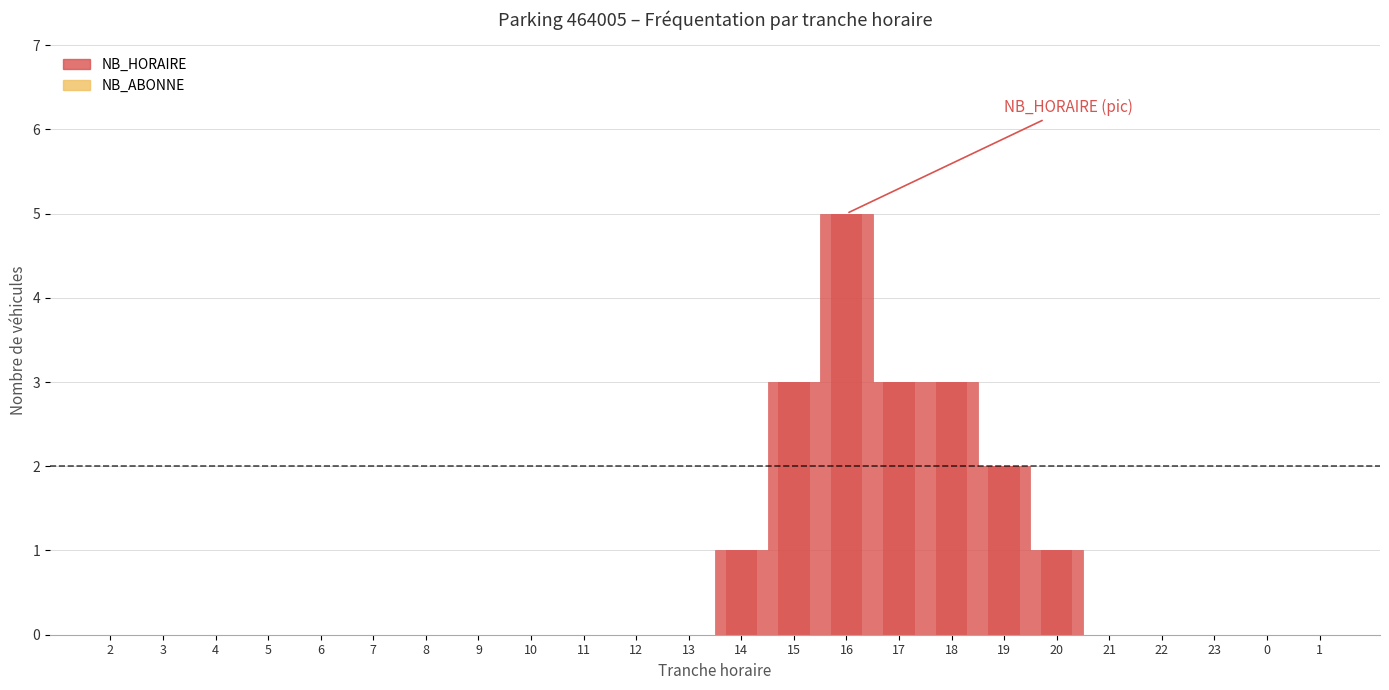

Count the NB_HORAIRE values in the range 0 to 1.

19